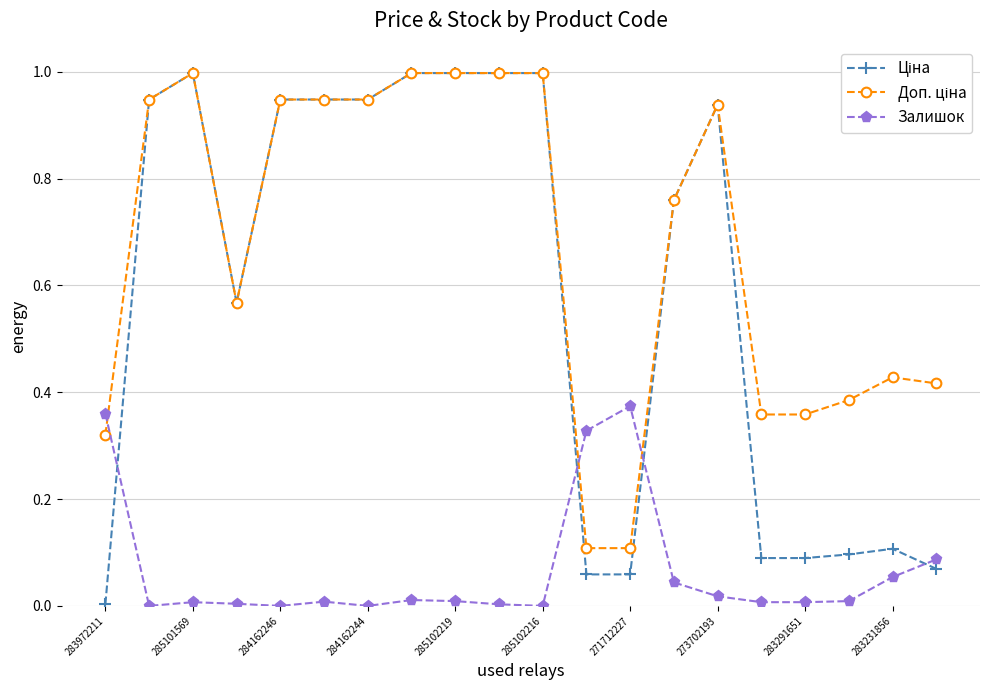

How many lines are shown in the chart?

3